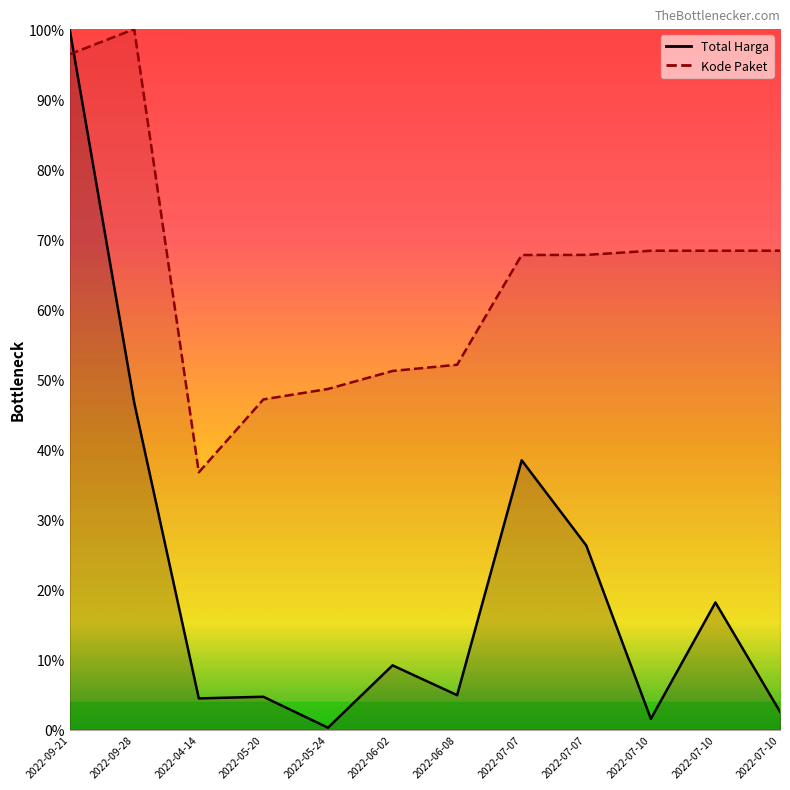

Does the chart display data point markers on the line(s)?

No